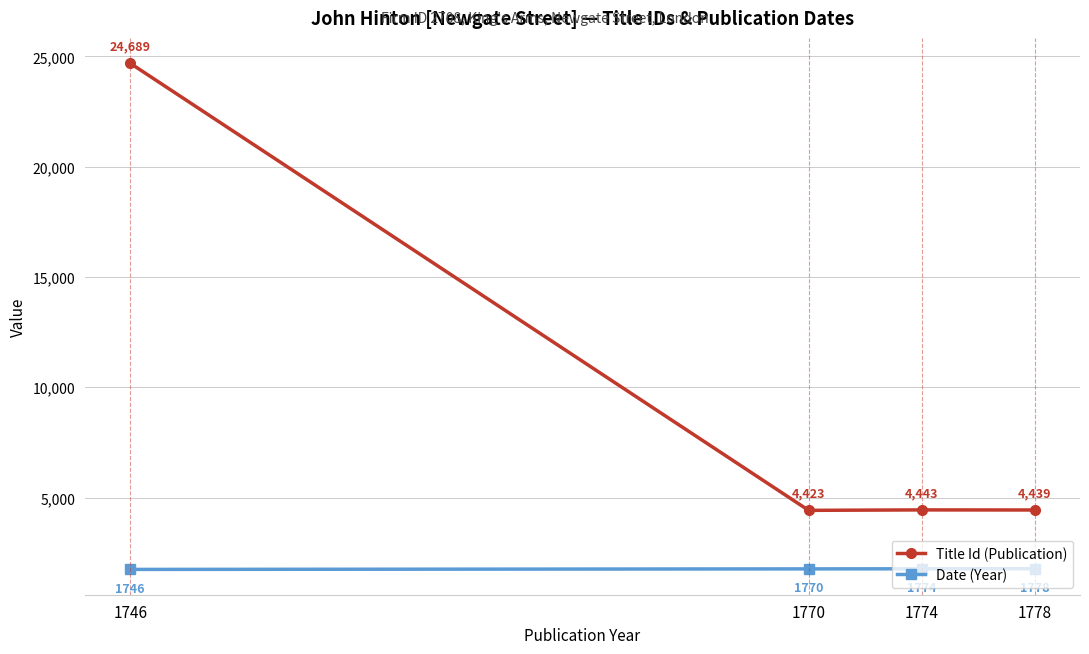

How many lines are shown in the chart?

2